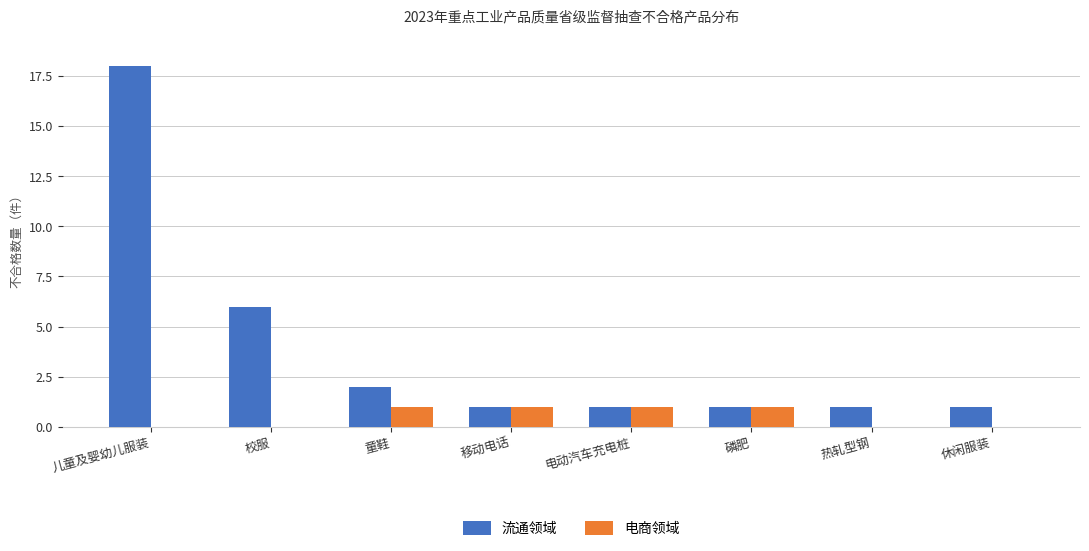

Reading left to right, extract all data points from this chart.

流通领域: 18	6	2	1	1	1	1	1
电商领域: 0	0	1	1	1	1	0	0